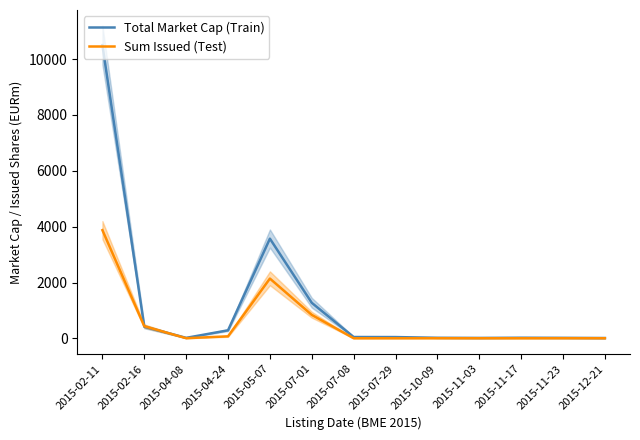

Reading right to left, transcribe all the data shown in this chart.

Total Market Cap (Train): 10.3	16.5	20.9	13.9	18.9	45.3	47.5	1271.7	3570.2	288.0	17.0	416.0	10500.0
Sum Issued (Test): 4.5	5.3	3.8	4.1	5.0	4.0	3.8	840.3	2140.8	72.0	5.0	434.8	3874.8